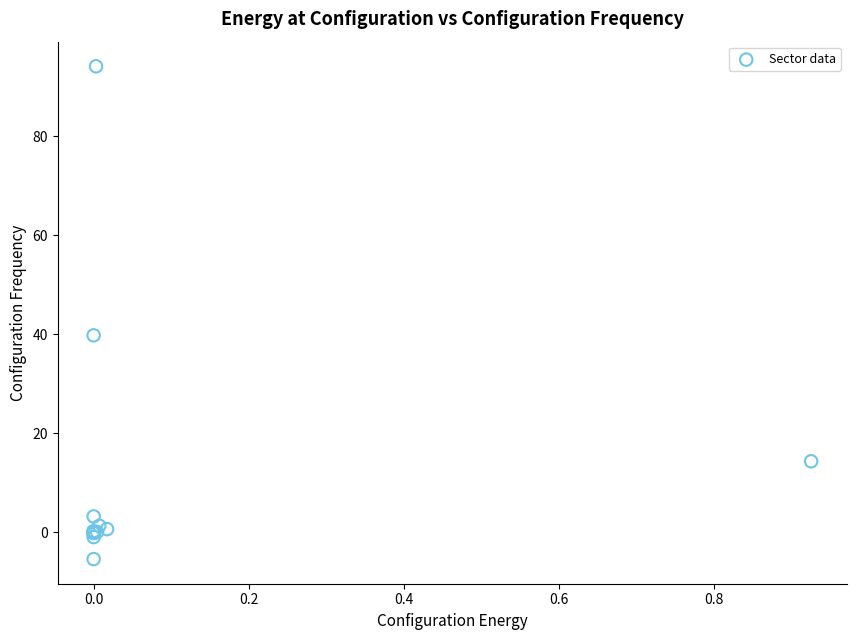

What Y value in the scatter plot is closest to 44?

39.8